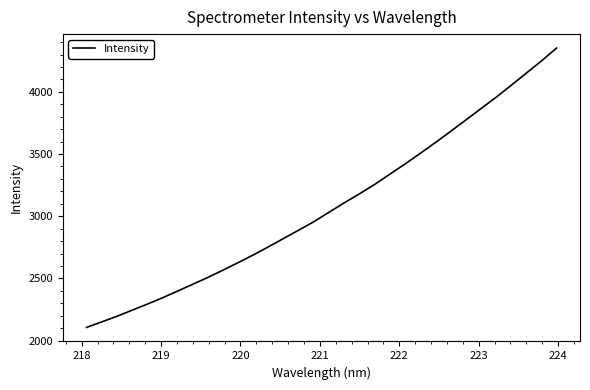

What is the greatest value displayed?

4351.8